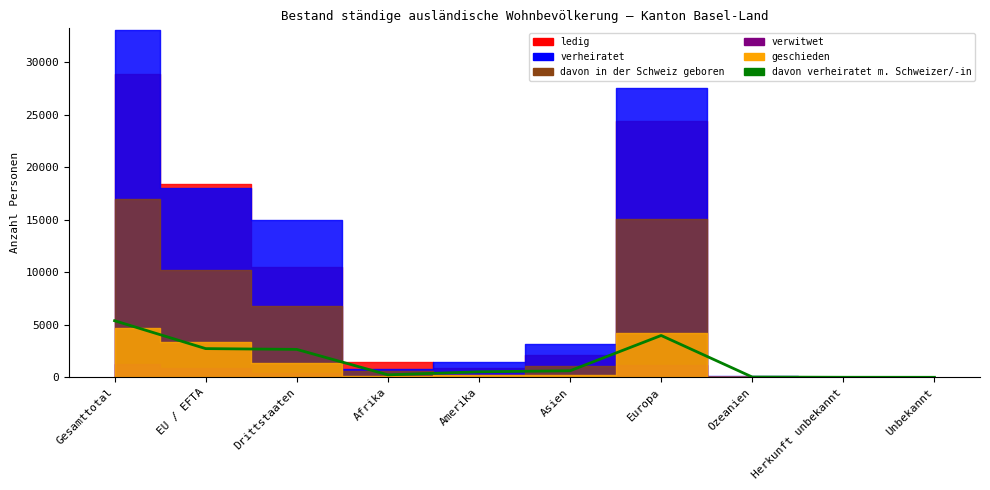

What is the sum of all values?

16161